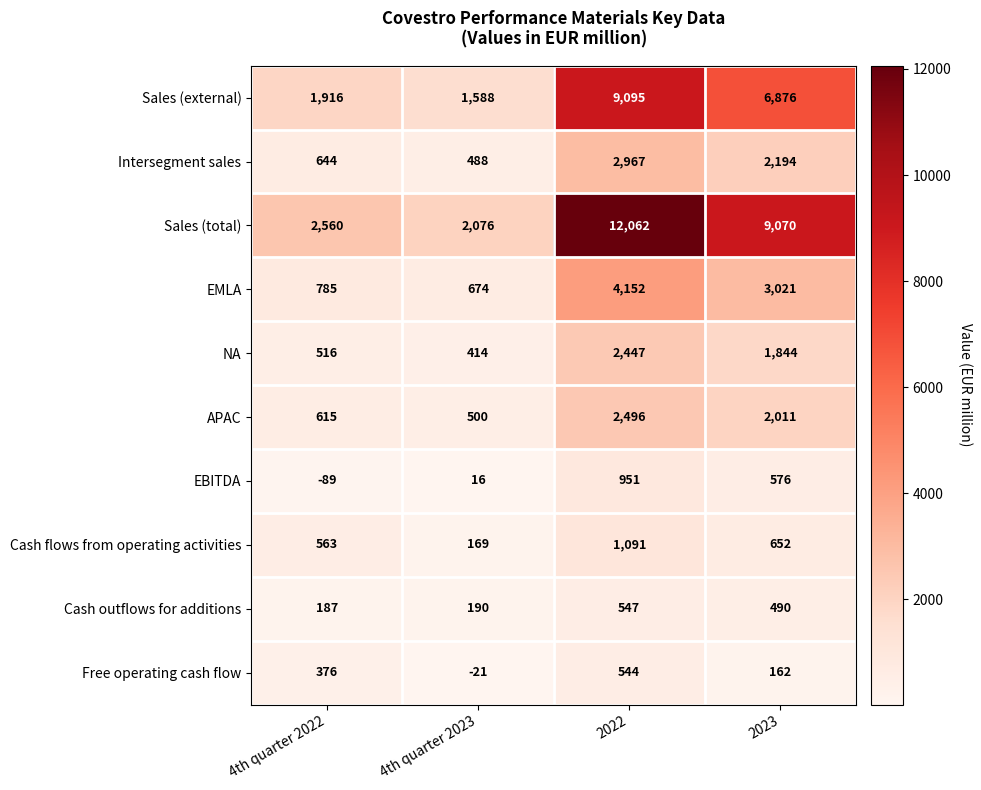

Count the number of data series in this chart.

10